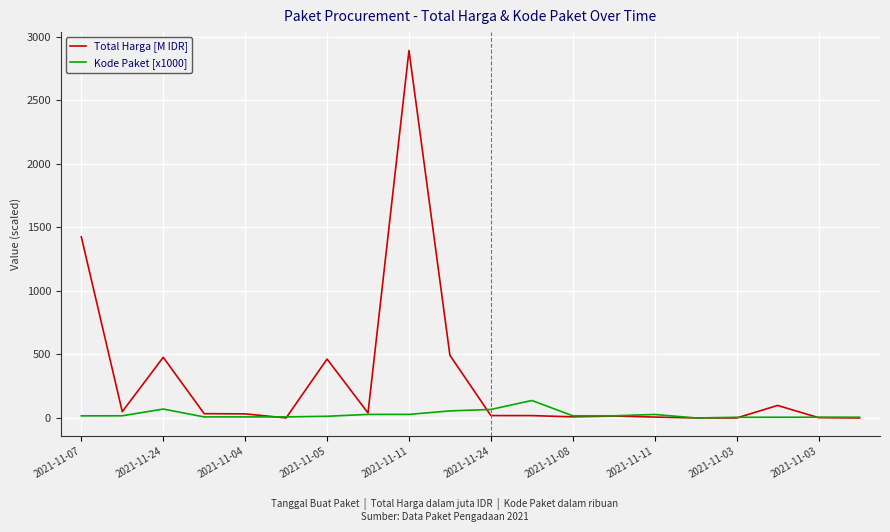

What is the maximum value for Total Harga [M IDR]?

2892.1